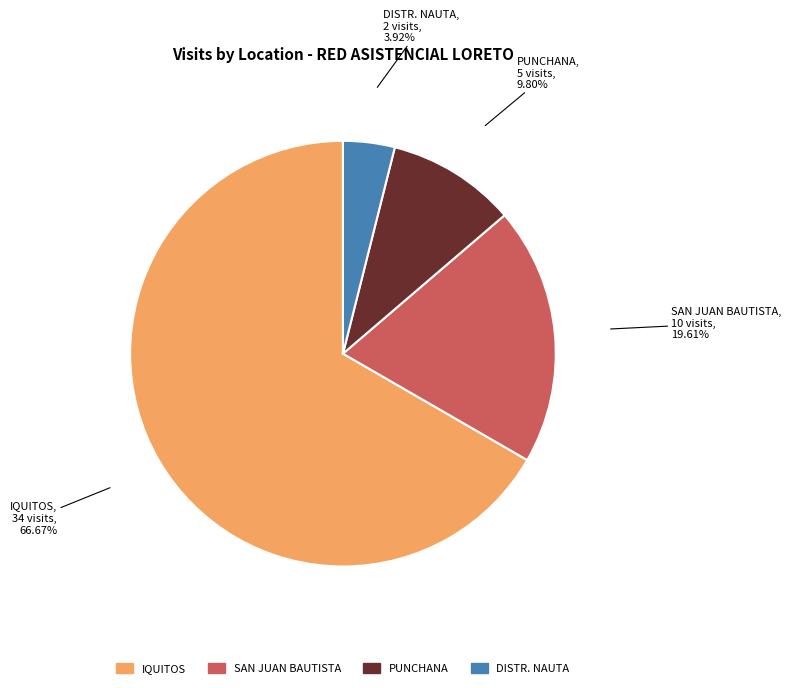

Does any single category account for the majority?

Yes